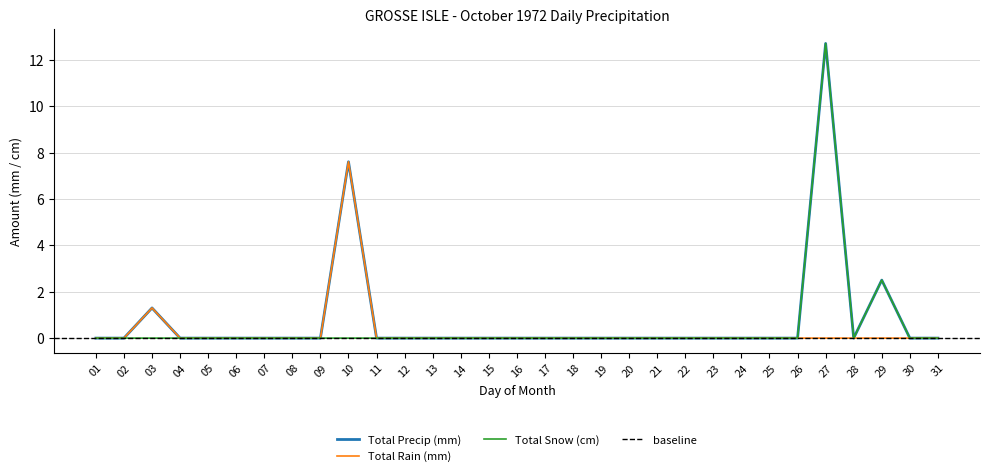

What is the average value of the Total Precip (mm) series?

0.8